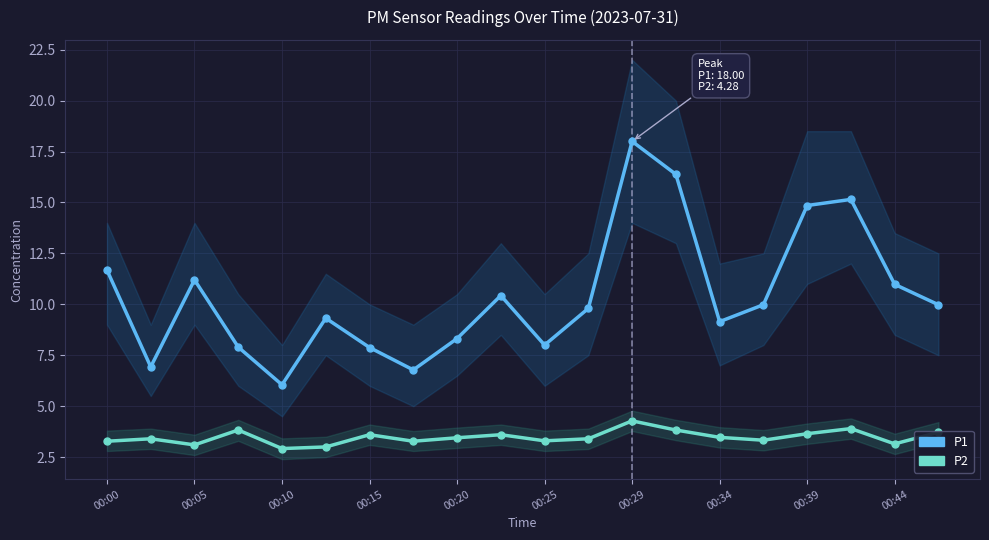

Count the number of data series in this chart.

2